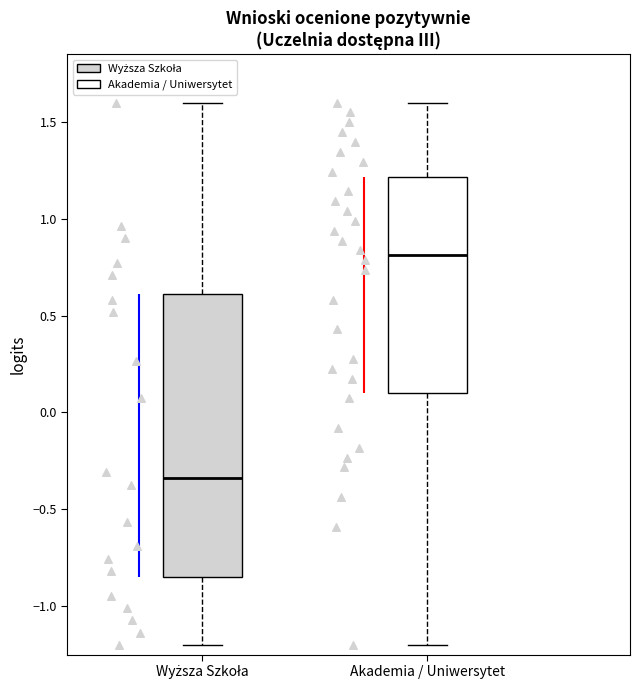

Which box's median line is the lowest?

Wyższa Szkoła